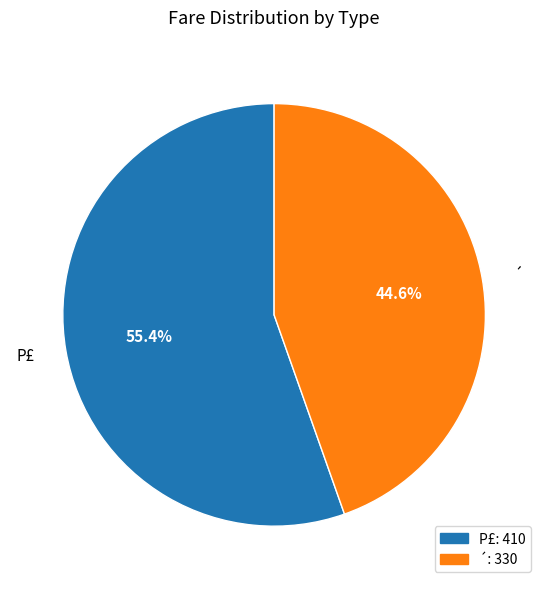

To the nearest percent, what is the difference between the largest and smallest slice percentages?

11%